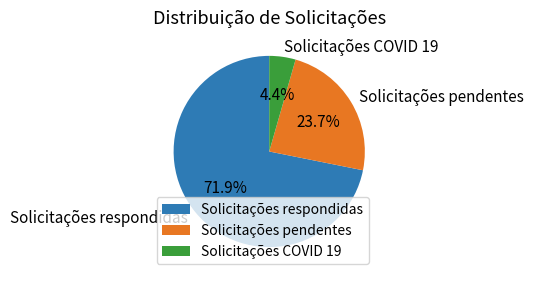

To the nearest percent, what is the difference between the Solicitações COVID 19 and Solicitações pendentes slice percentages?

19%